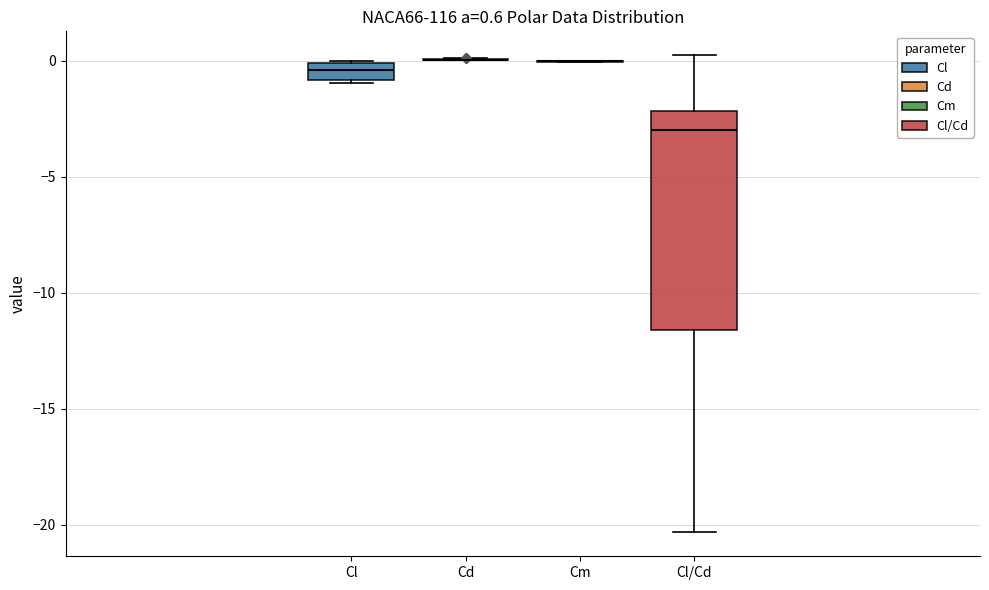

Which box is the tallest, from its lower edge to its upper edge?

Cl/Cd